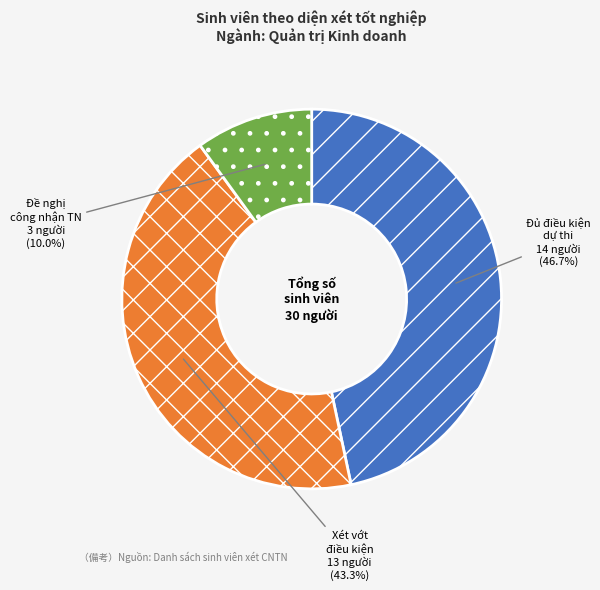

Is there any slice that represents more than half of the pie?

No